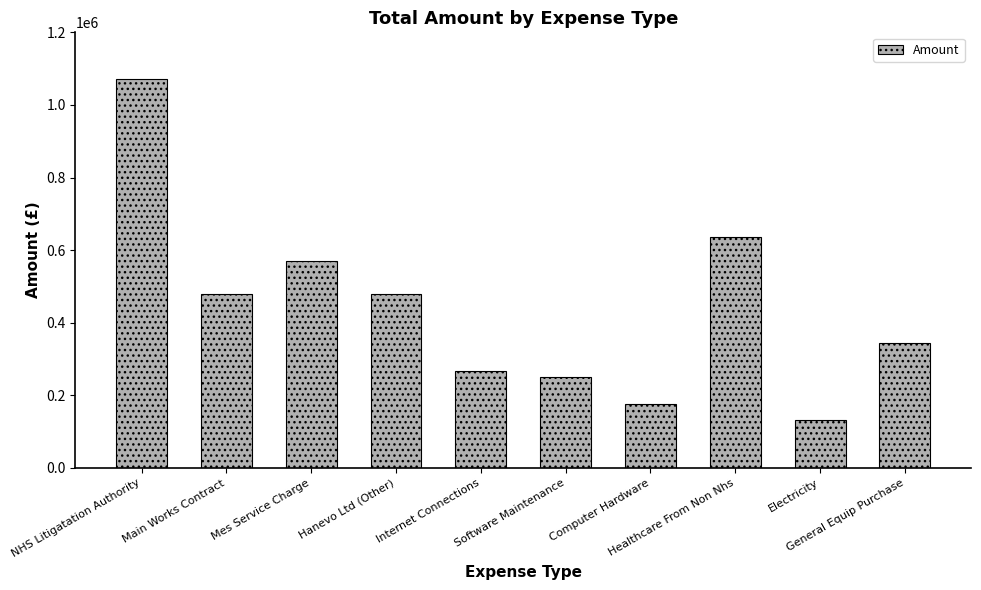

What is the change in value from Hanevo Ltd (Other) to General Equip Purchase?

-134267.9